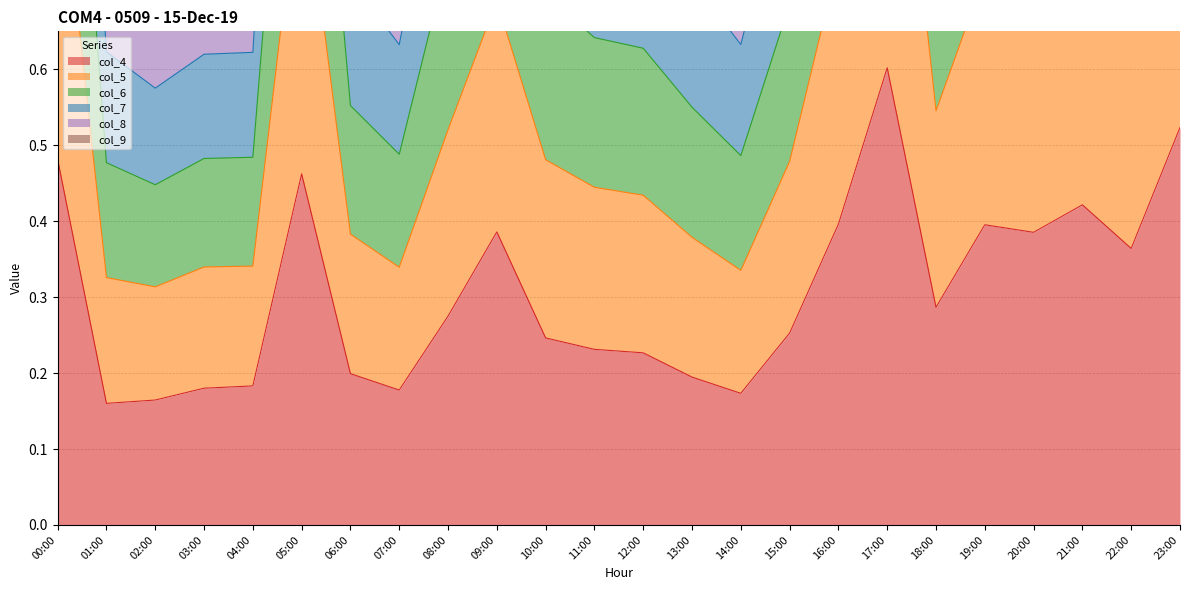

At which label does col_4 reach its peak?

17:00